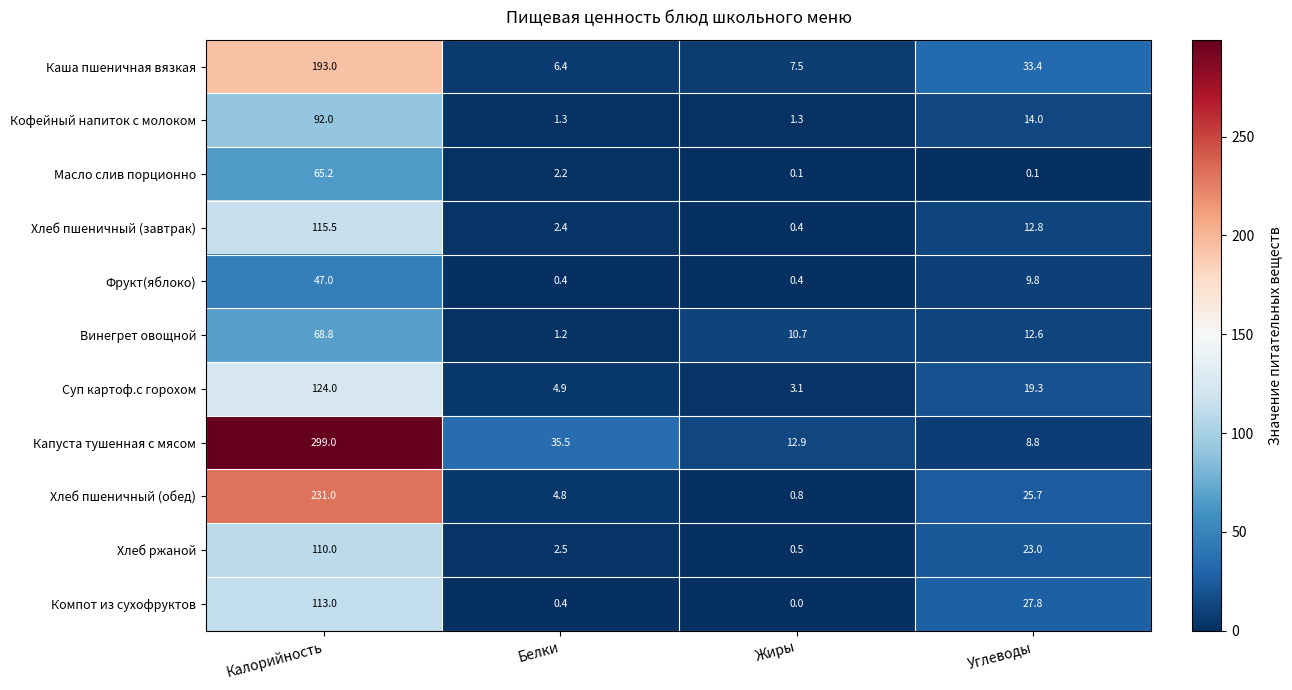

Which category has the highest value in the Компот из сухофруктов series?

Калорийность